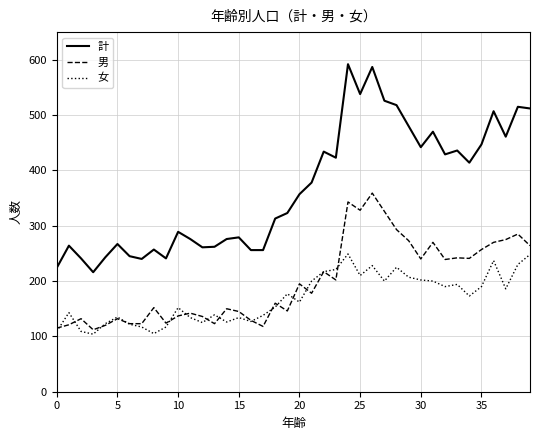

How many values in the 計 series are below 357?

20